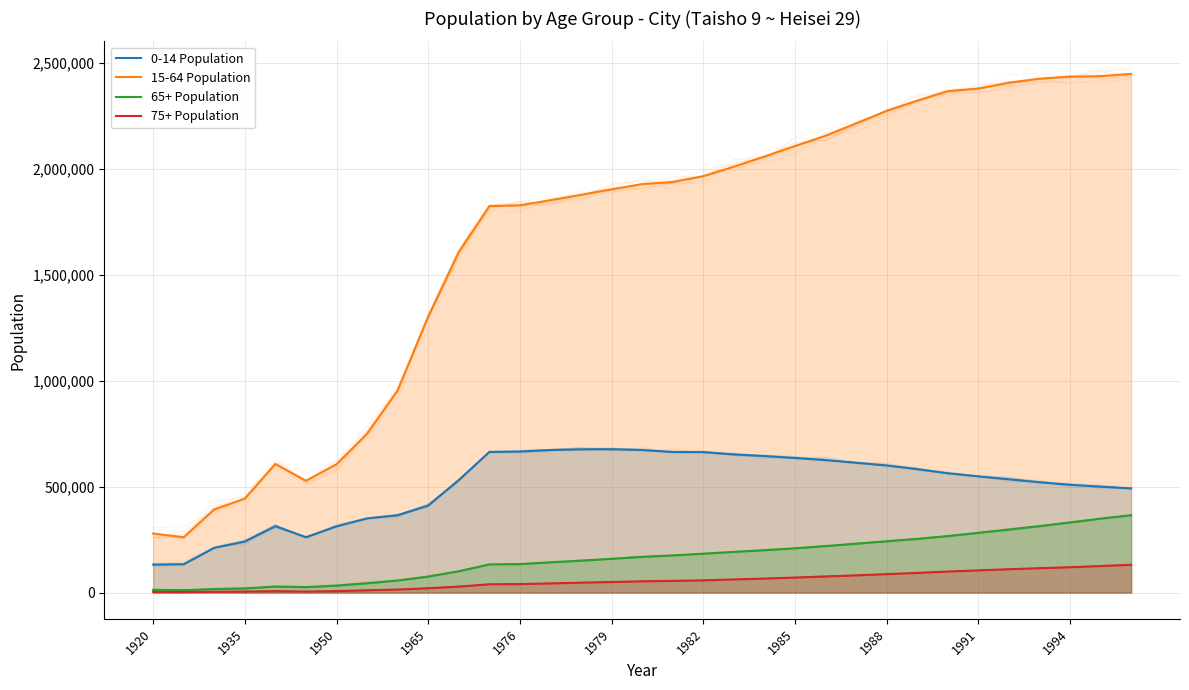

At how many categories does at least one series exceed 1178023?

24